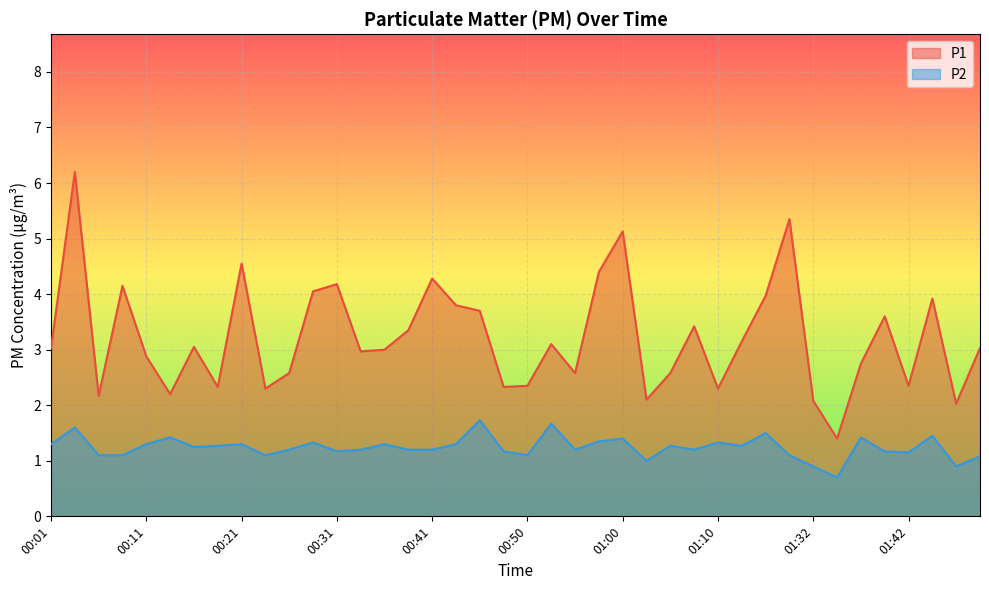

True or false: P1 and P2 cross at least once.

False